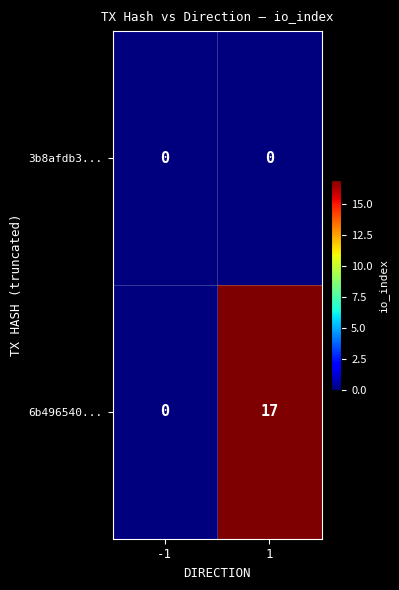

What is the maximum value shown in the chart?

17